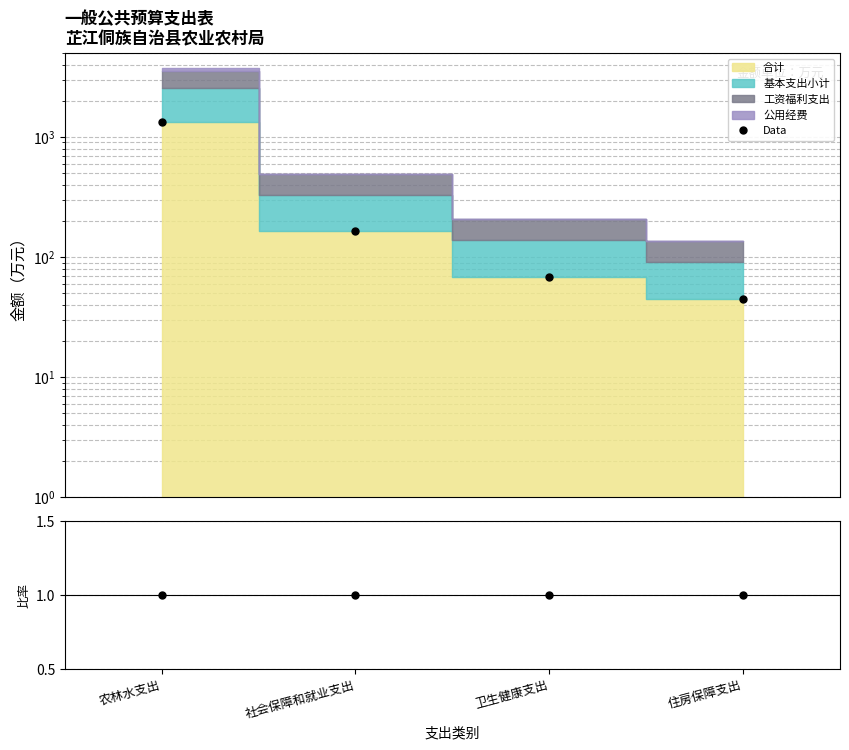

Between 住房保障支出 and 农林水支出, which is larger?

农林水支出